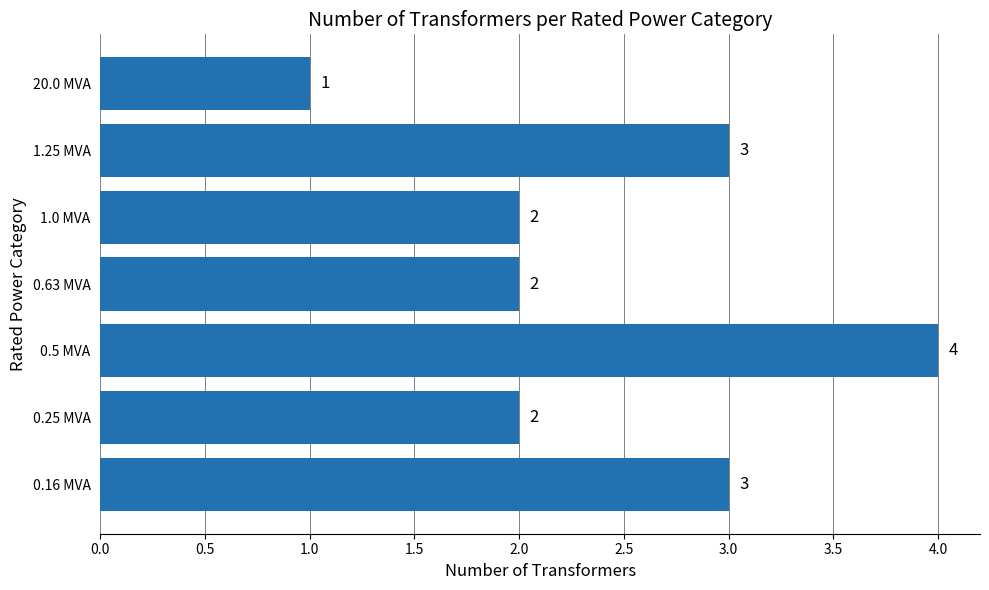

True or false: the data shows 1 at 0.63 MVA.

False